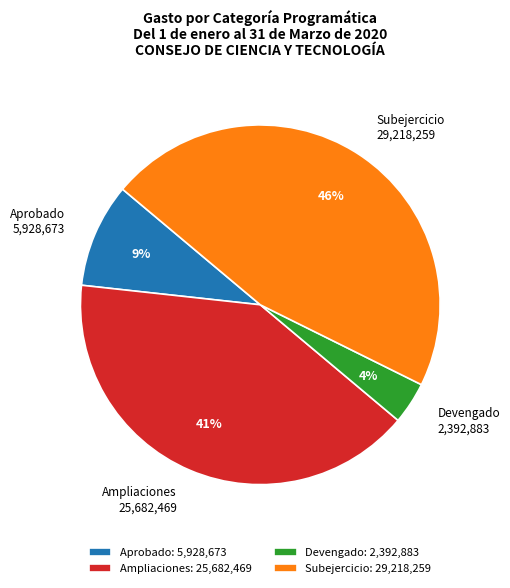

Is there a majority slice in this chart?

No